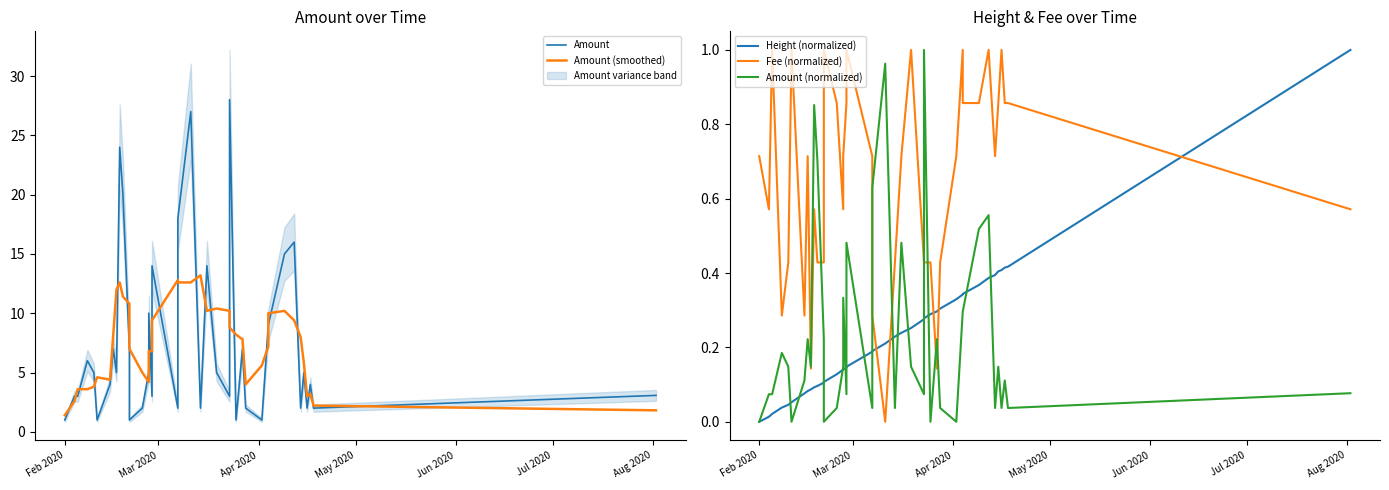

What is the difference between the maximum and second lowest values in the Amount series?

27.0